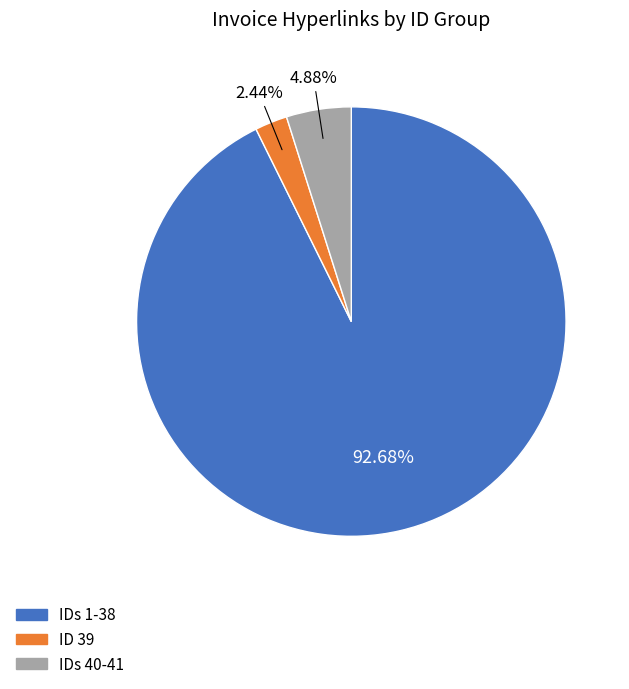

Does any single category account for the majority?

Yes